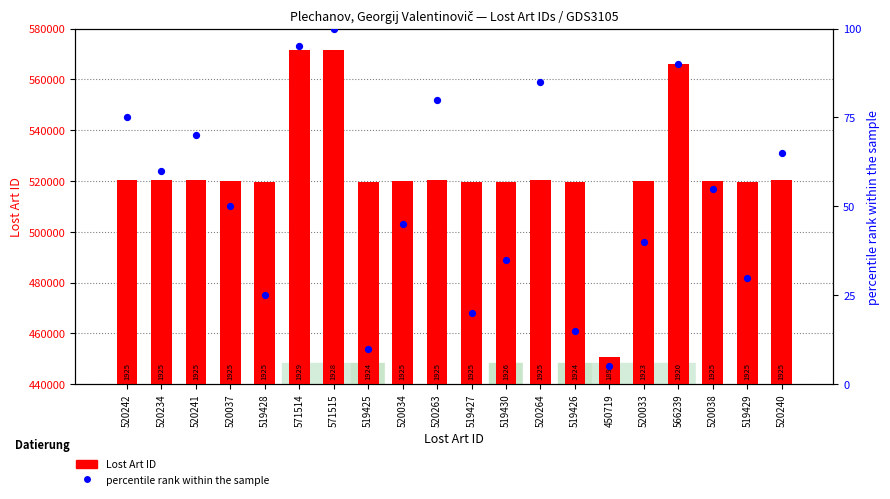

At how many categories does at least one series exceed 407285?

20